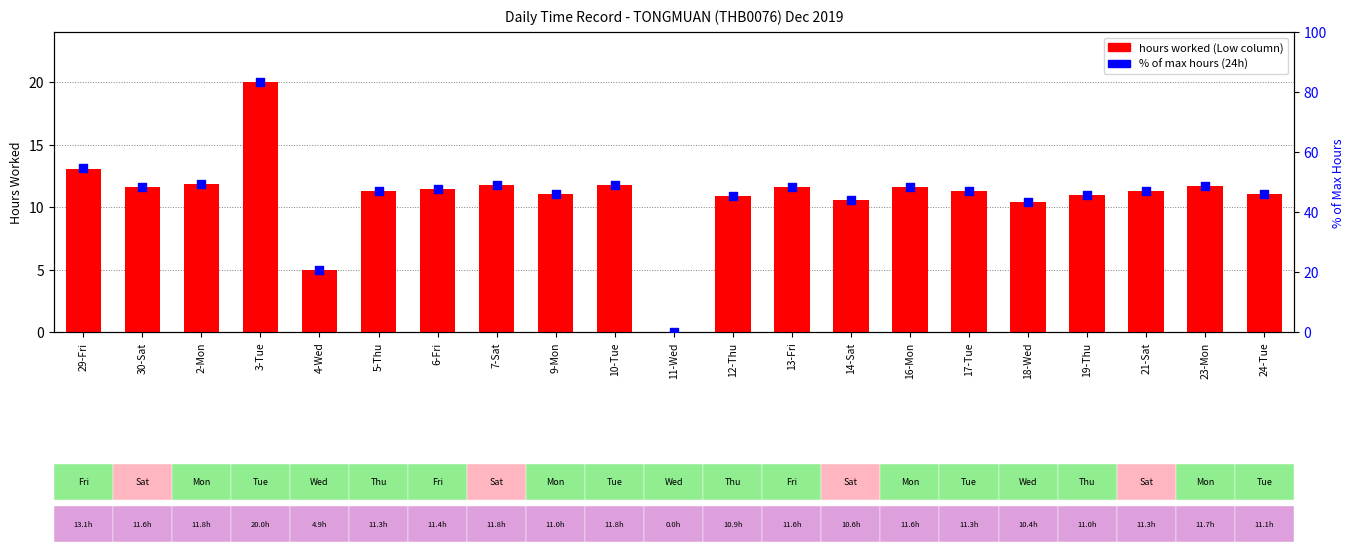

At which category is the sum across all series the highest?

3-Tue